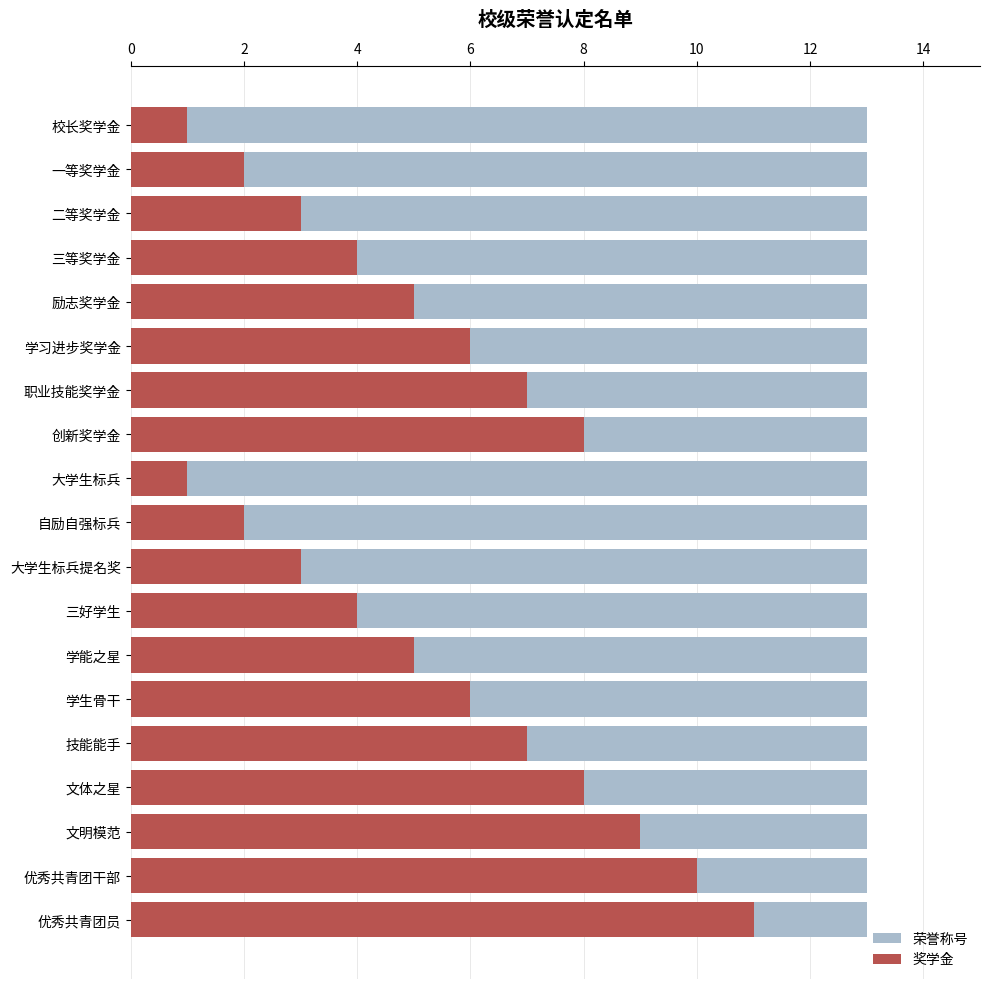

Does the chart contain stacked bars?

No